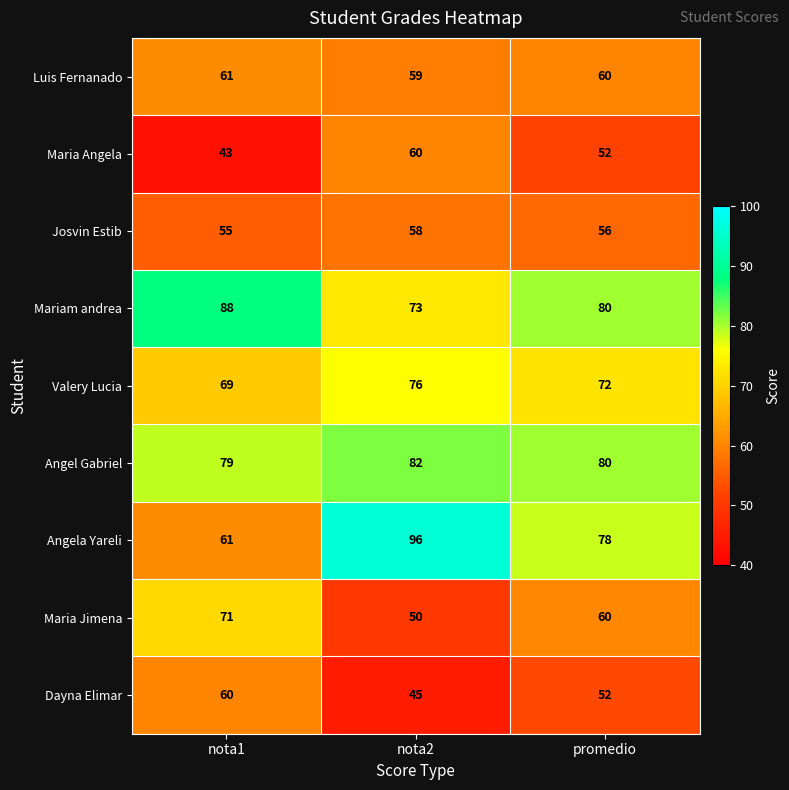

The value of Dayna Elimar at nota2 is 22. True or false?

False